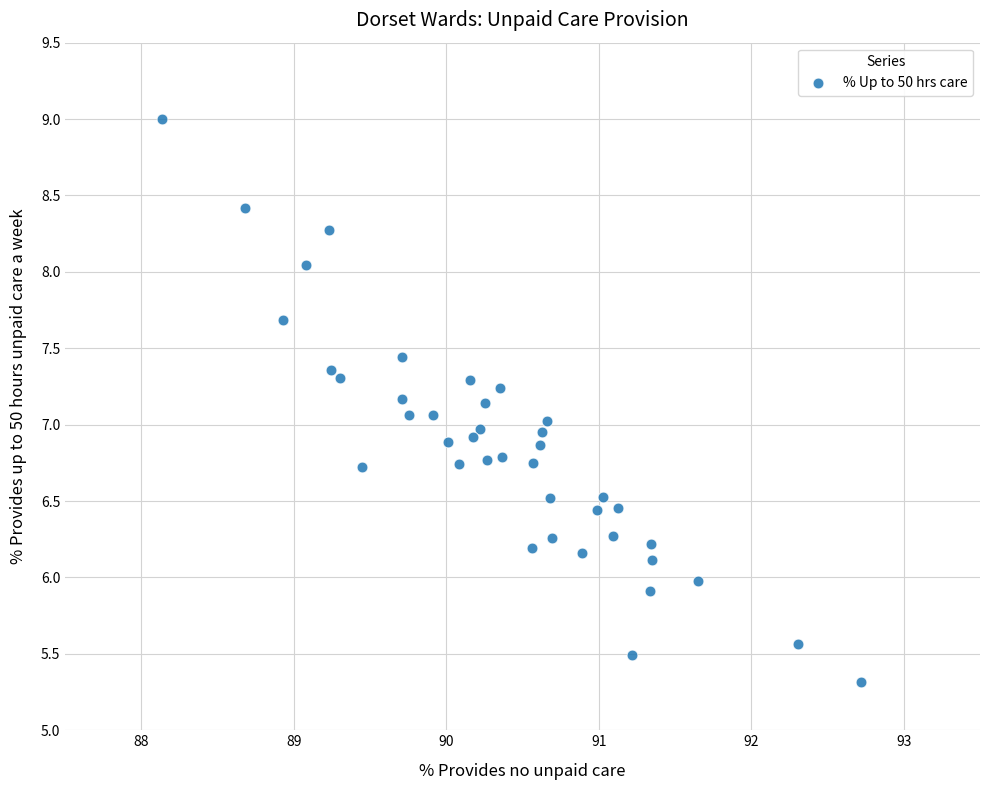

What is the range of X values (max minus min)?

4.6